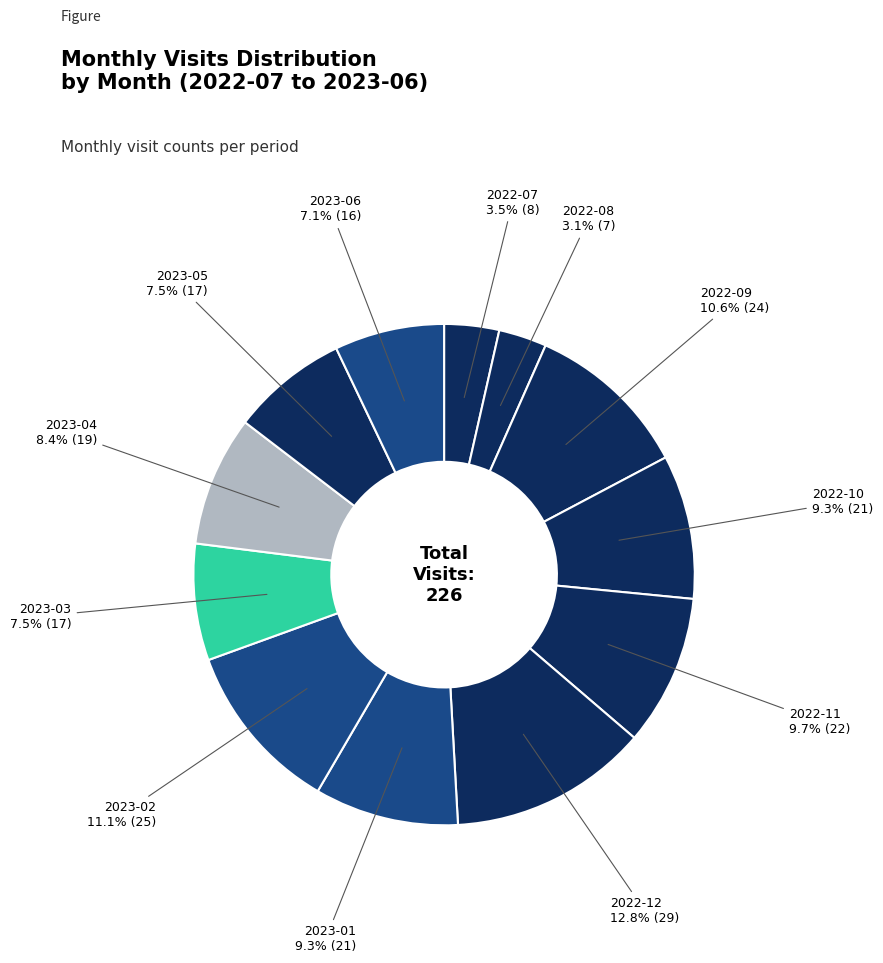

Is there a majority slice in this chart?

No